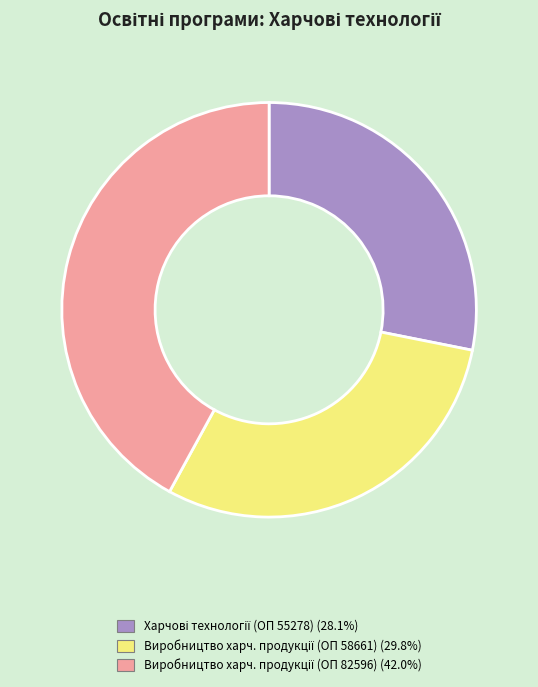

Does any single category account for the majority?

No